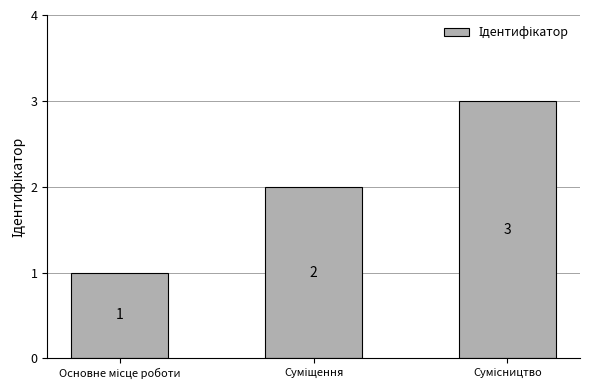

What is the value of the 1st bar from the left?

1